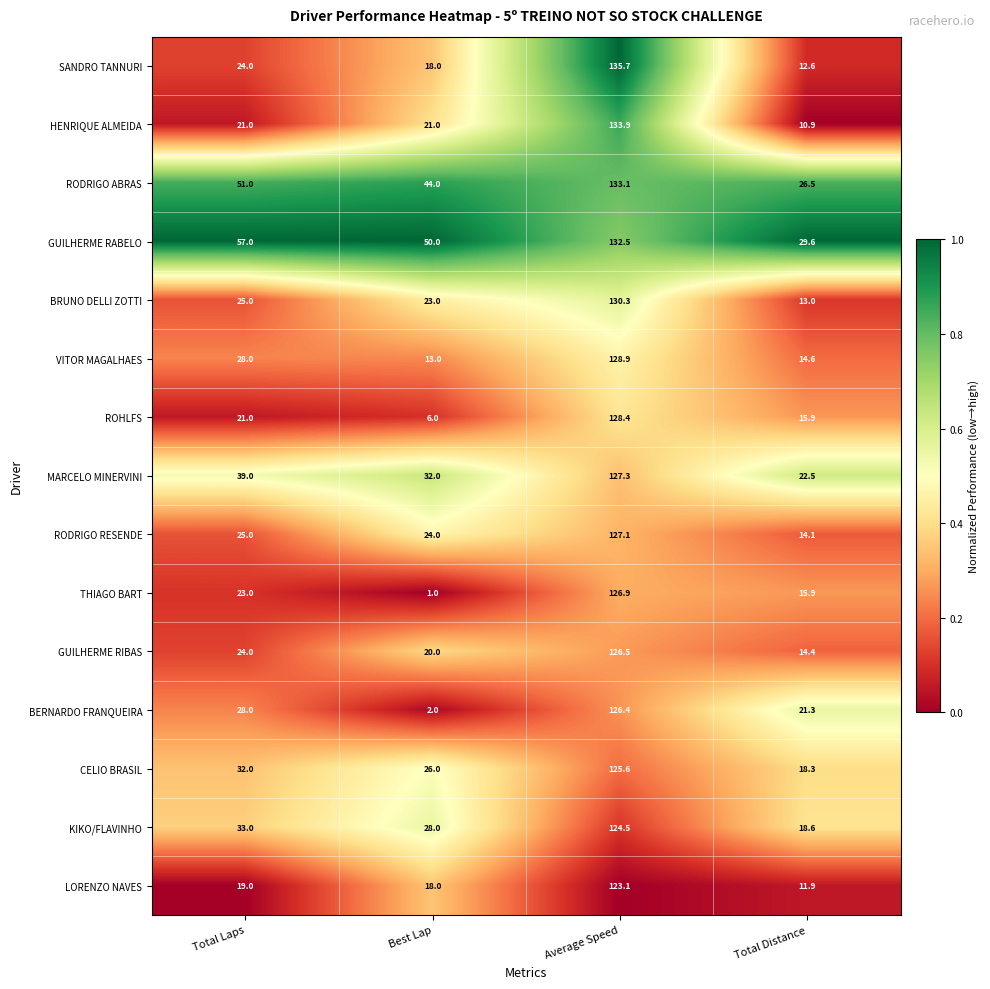

Where is SANDRO TANNURI nearest to the value 74?

Total Laps